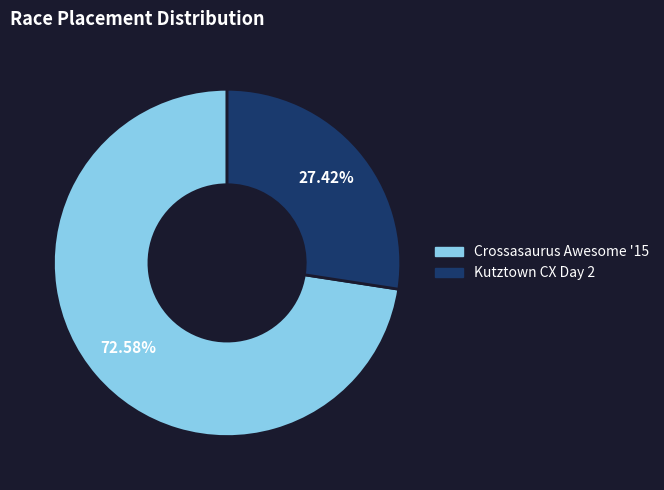

To the nearest percent, what is the combined percentage of Kutztown CX Day 2 and Crossasaurus Awesome '15?

100%